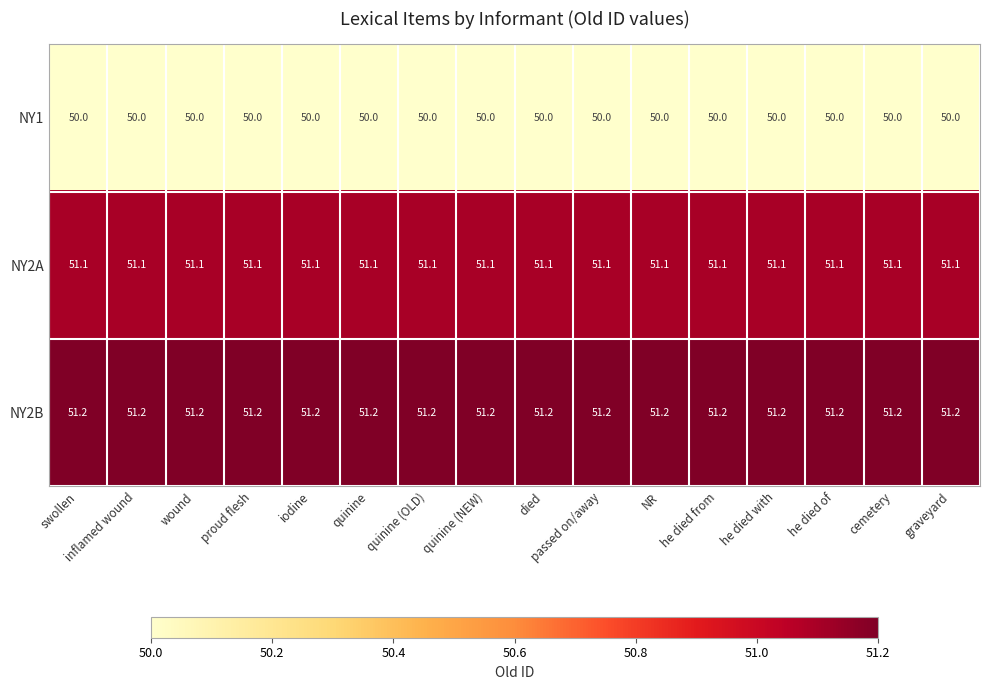

The NY1 series shows 28.9 at died. True or false?

False